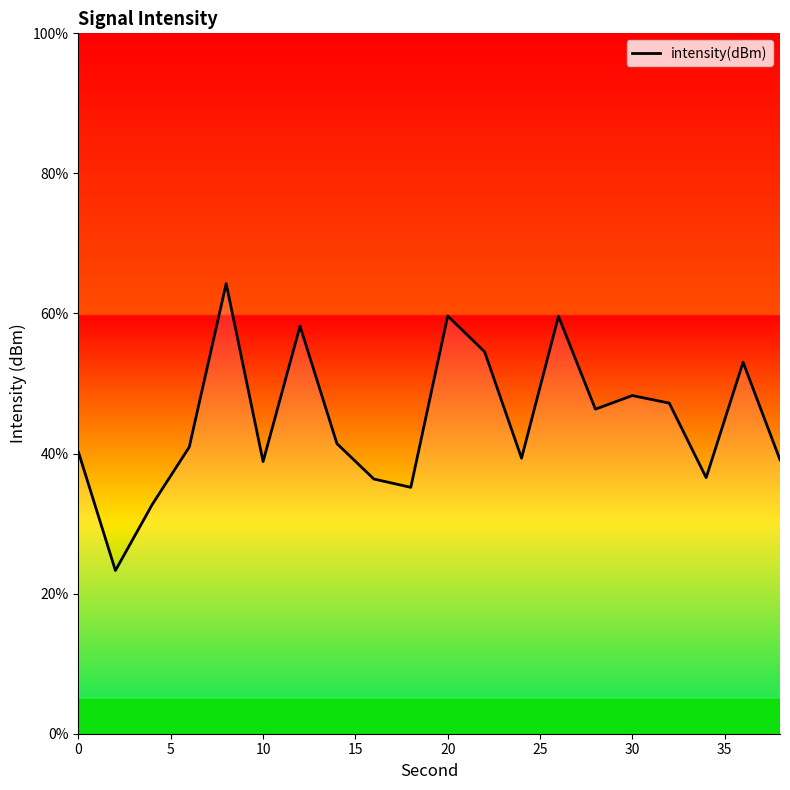

The chart shows a value of 63.0 at 9. True or false?

False